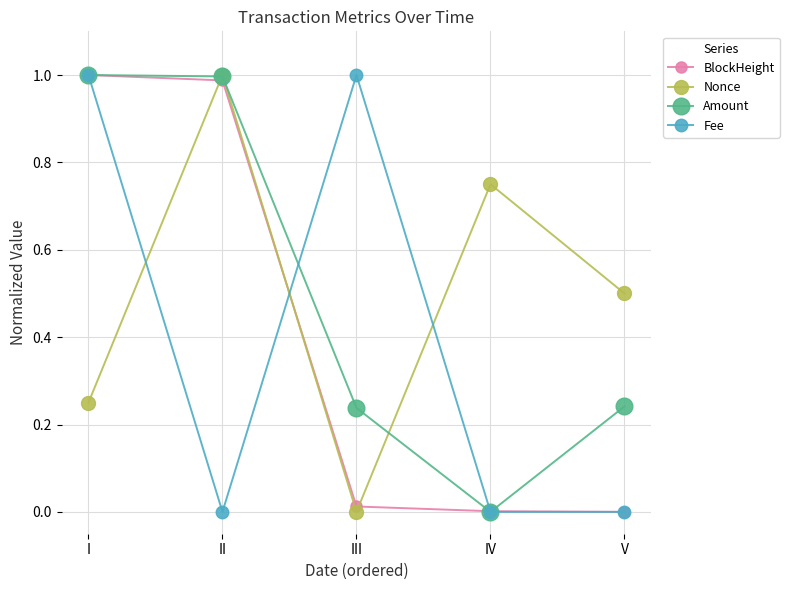

How many interior local valleys does the Nonce series have?

1